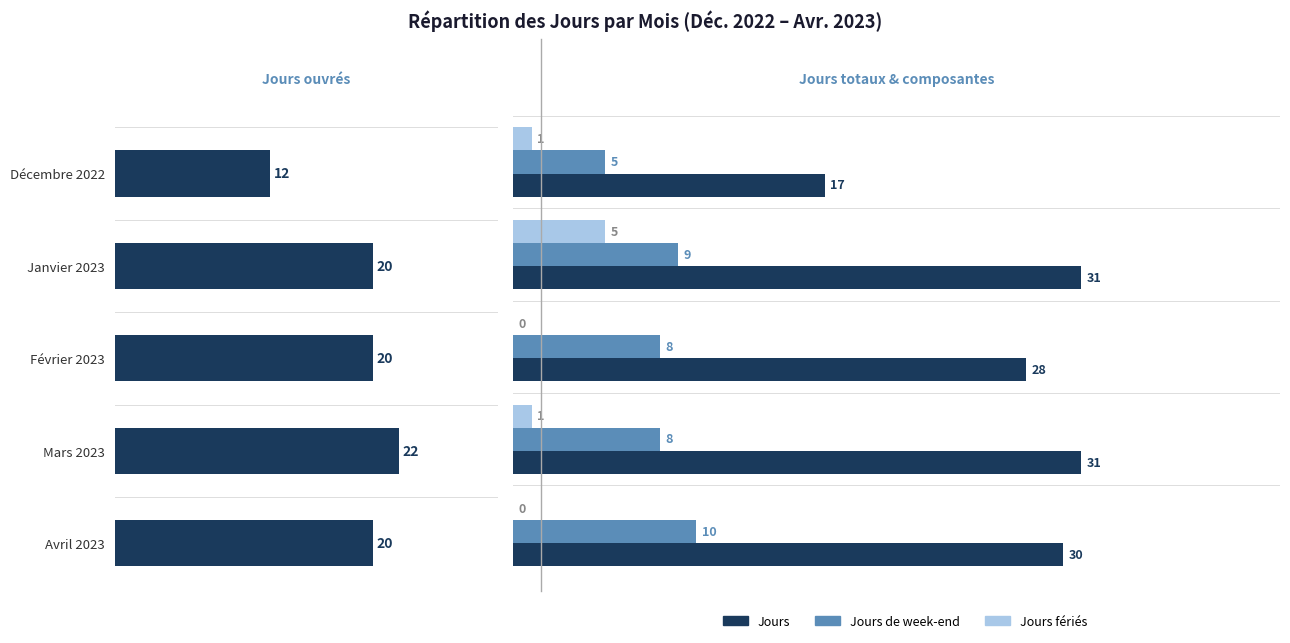

Which series has the widest spread of values?

Jours